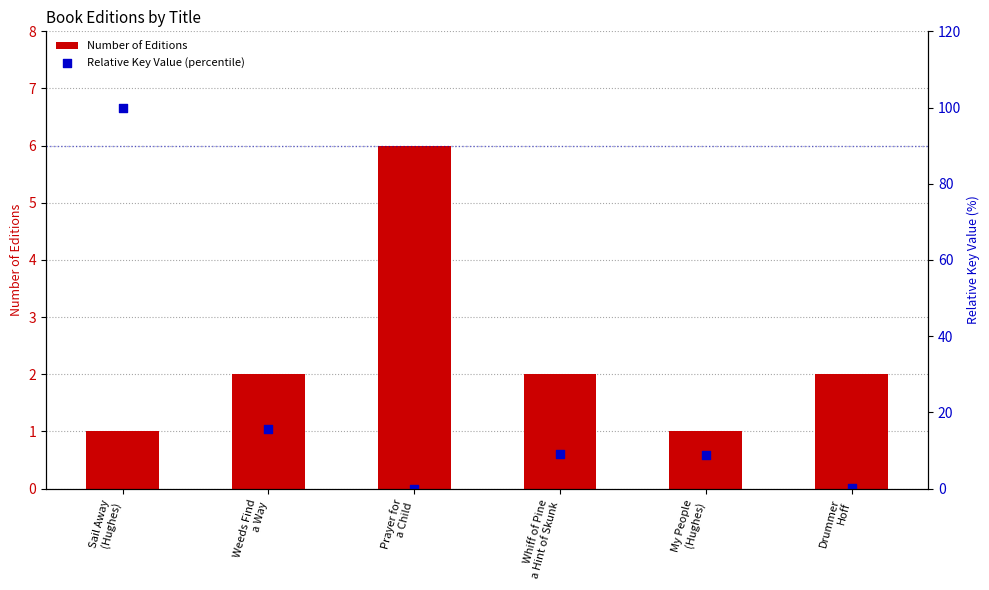

Which series has the widest spread of Y values?

Relative Key Value (percentile)